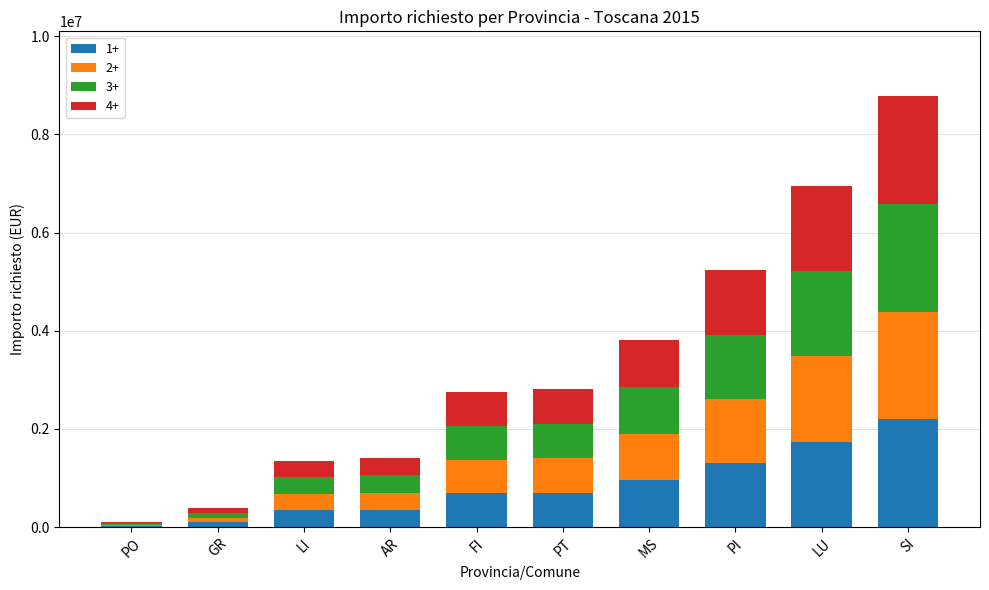

The value of 1+ at PI is 2296432.1. True or false?

False